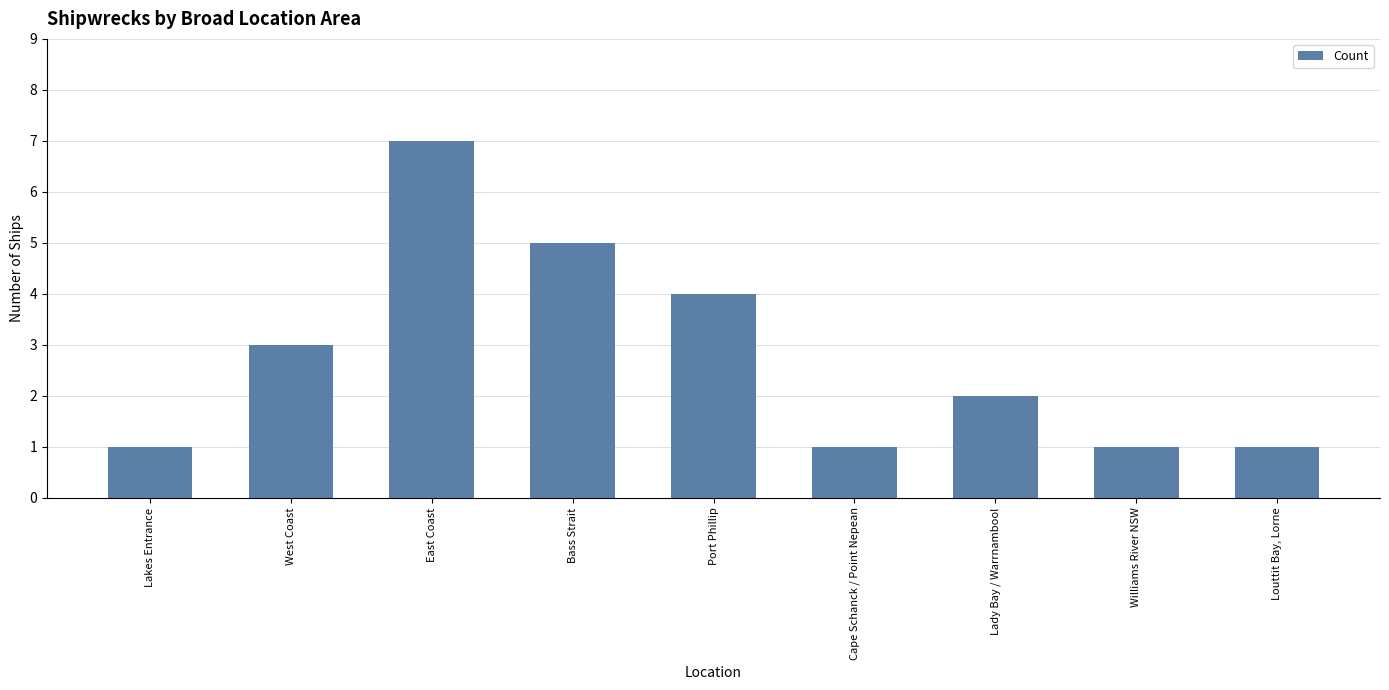

What is the label of the 1st bar from the left?

Lakes Entrance